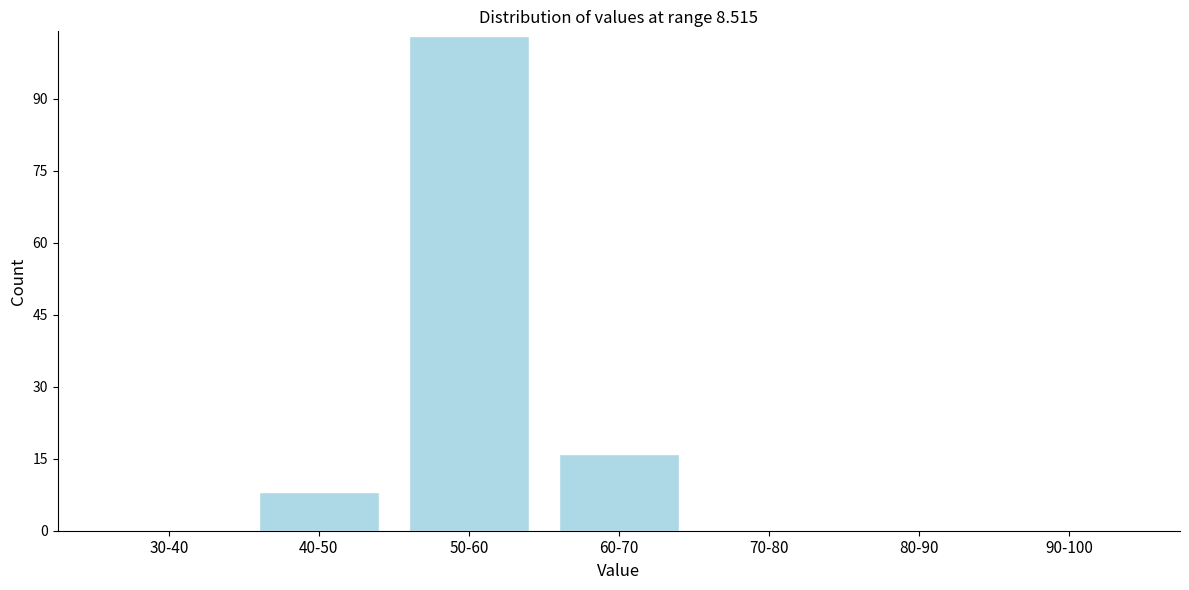

Reading left to right, transcribe all the data shown in this chart.

30-40=0	40-50=8	50-60=103	60-70=16	70-80=0	80-90=0	90-100=0